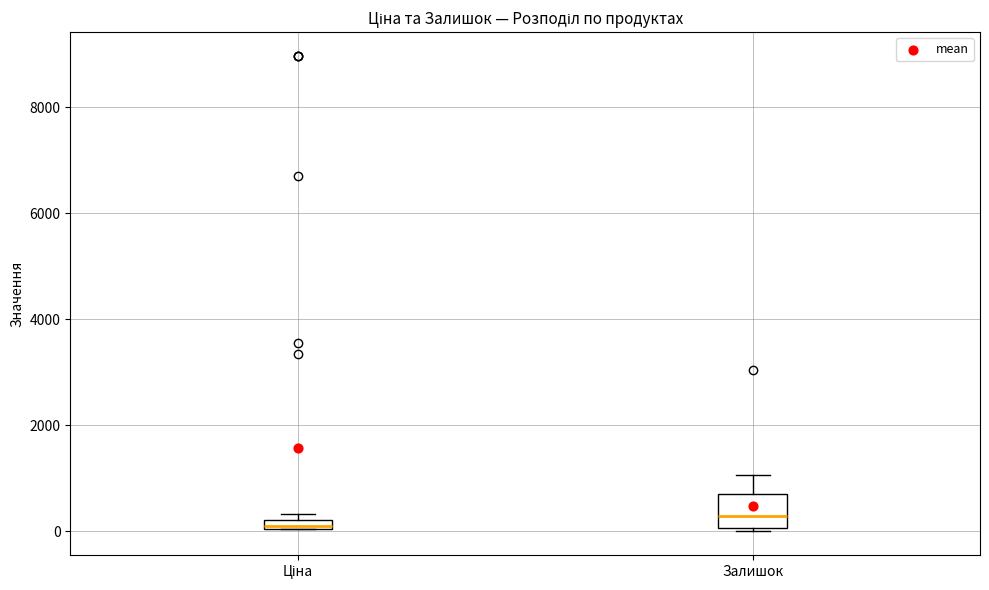

Comparing the boxes themselves (not the whiskers), which one is the tallest?

Залишок